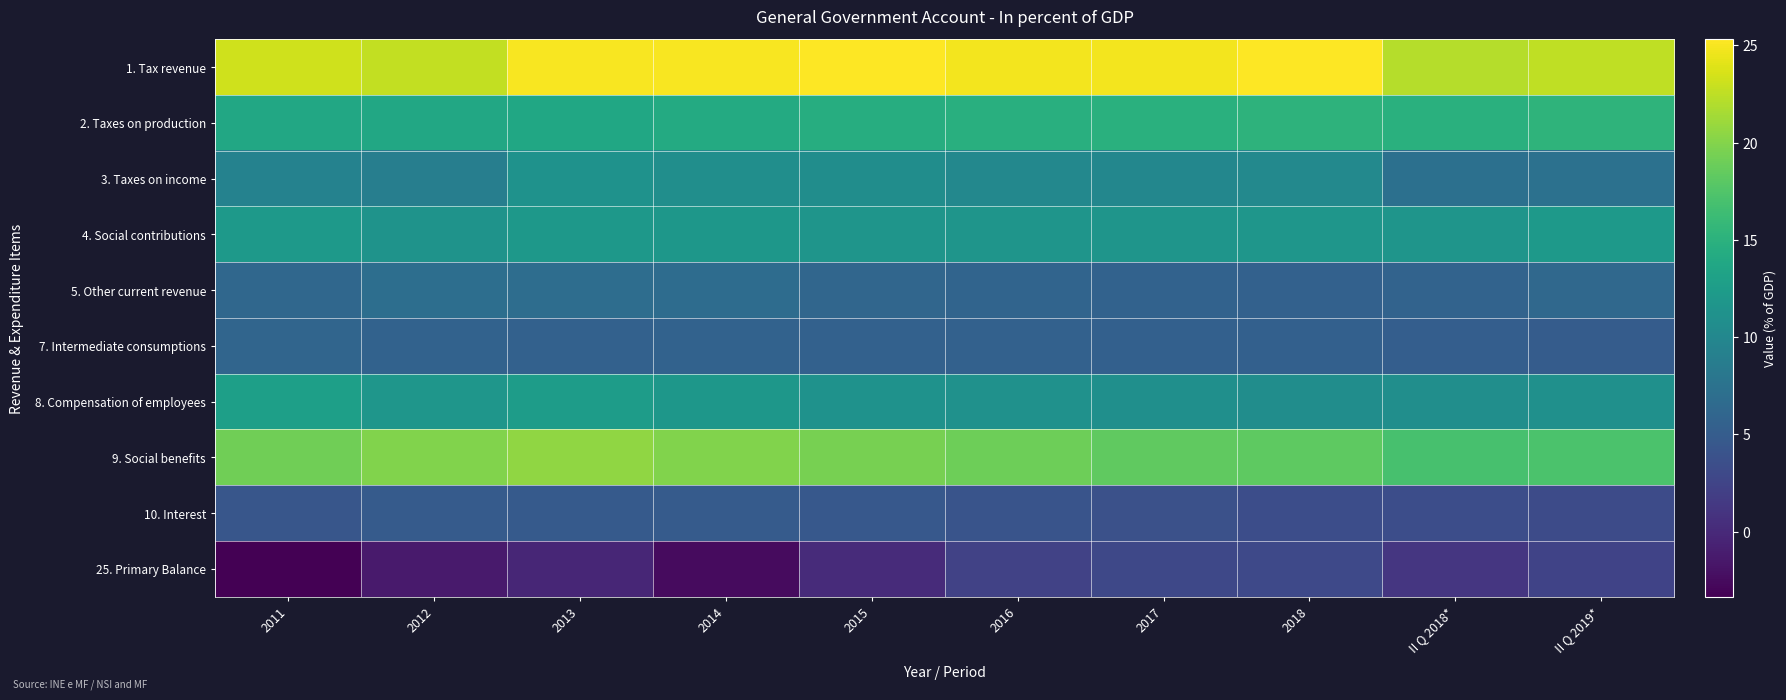

Which series has the largest total across all categories?

1. Tax revenue